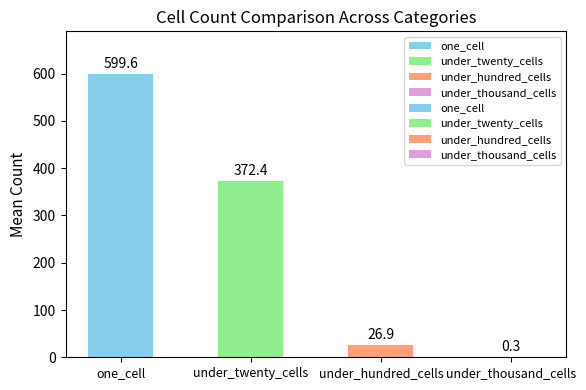

Is the value of one_cell at 23 greater than the value of under_hundred_cells at 27?

Yes